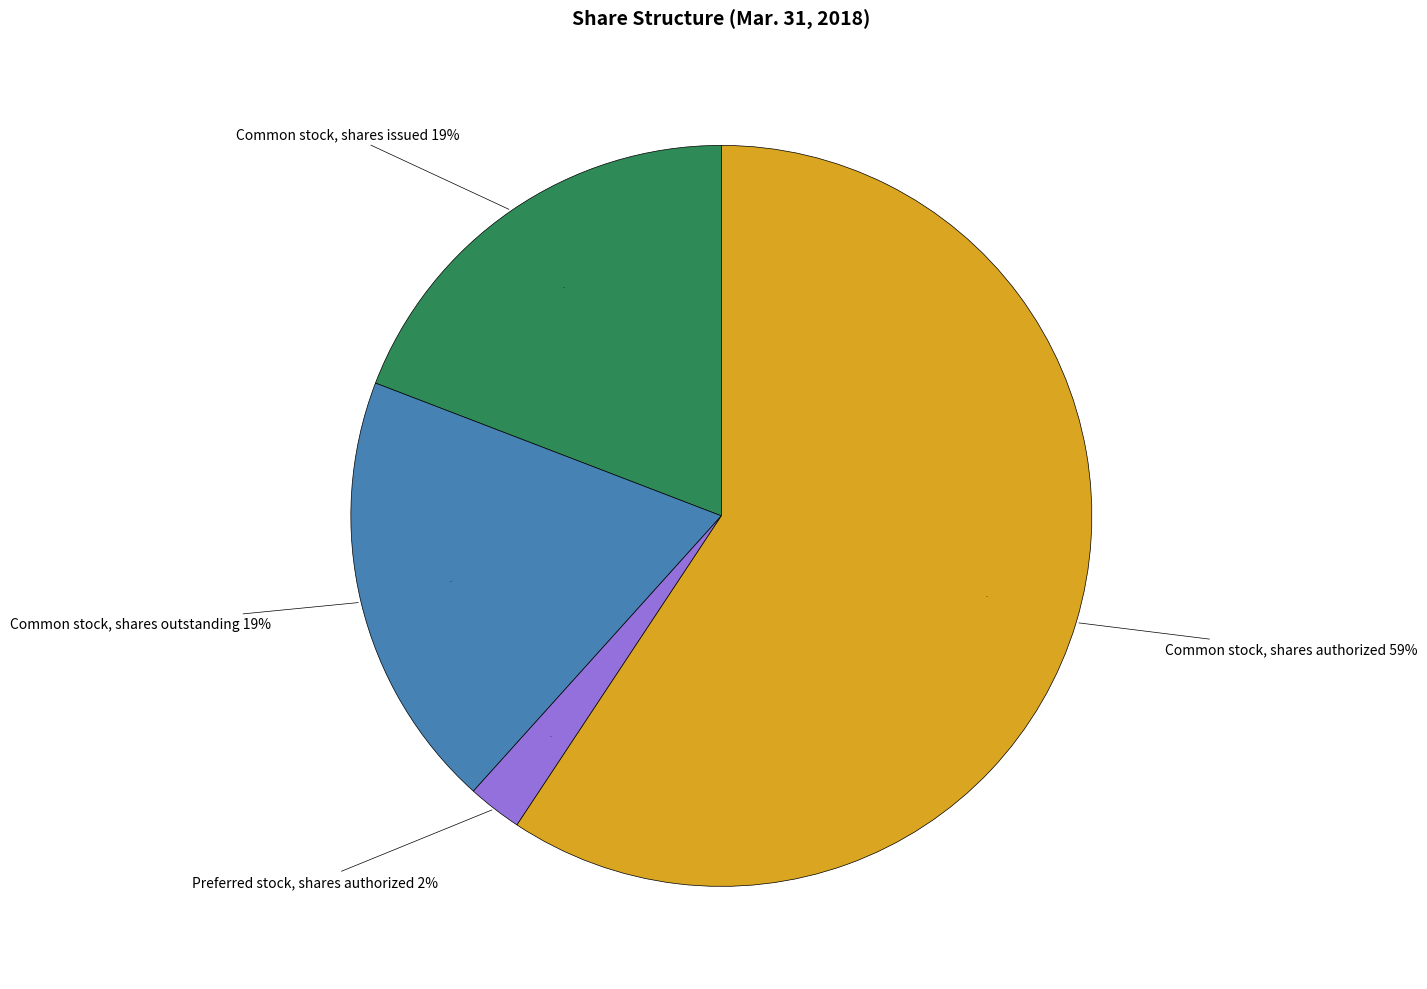

To the nearest percent, what is the average slice percentage?

25%